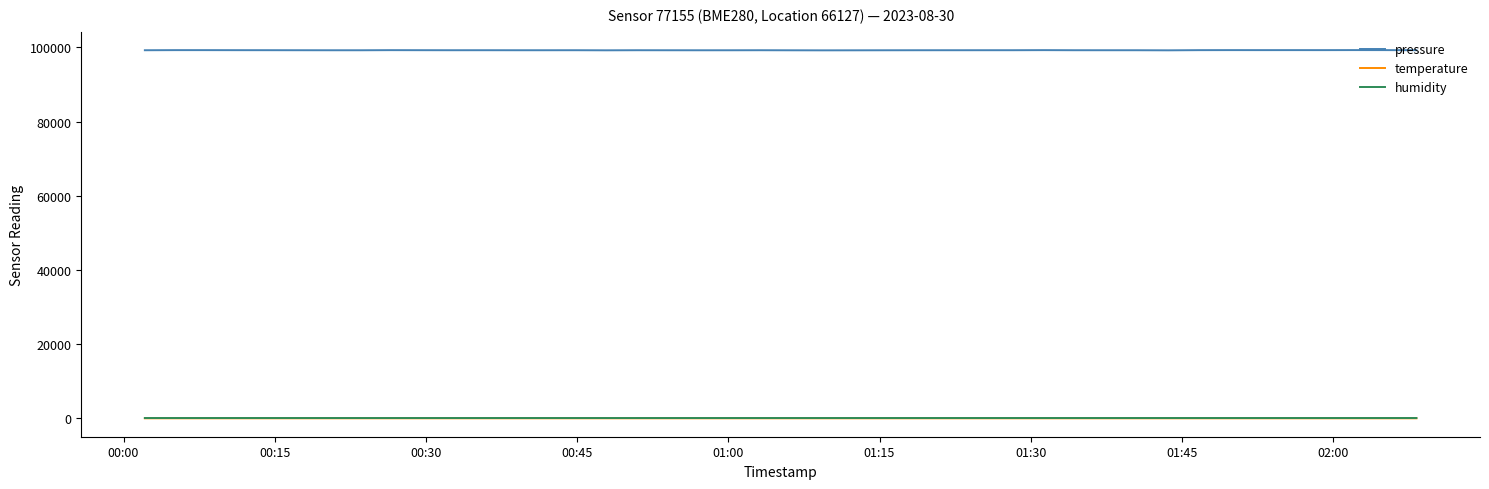

Which series has the widest spread of values?

pressure